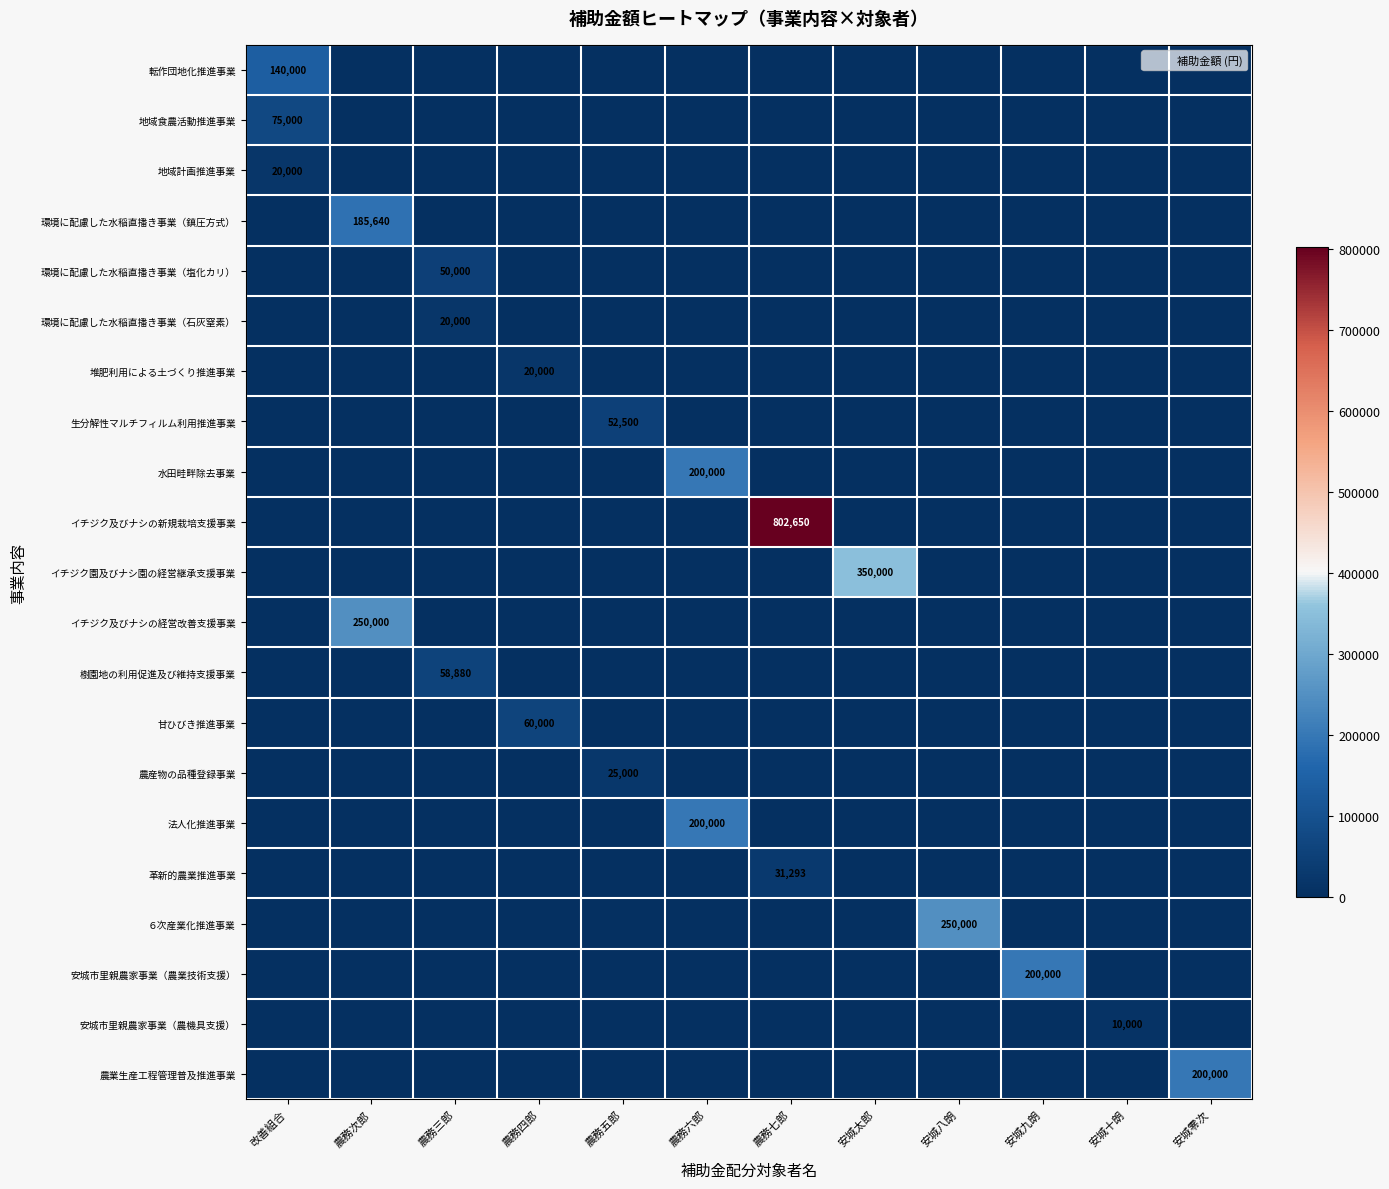

Is it true that 環境に配慮した水稲直播き事業（石灰窒素） equals 0 at 農務六郎?

True